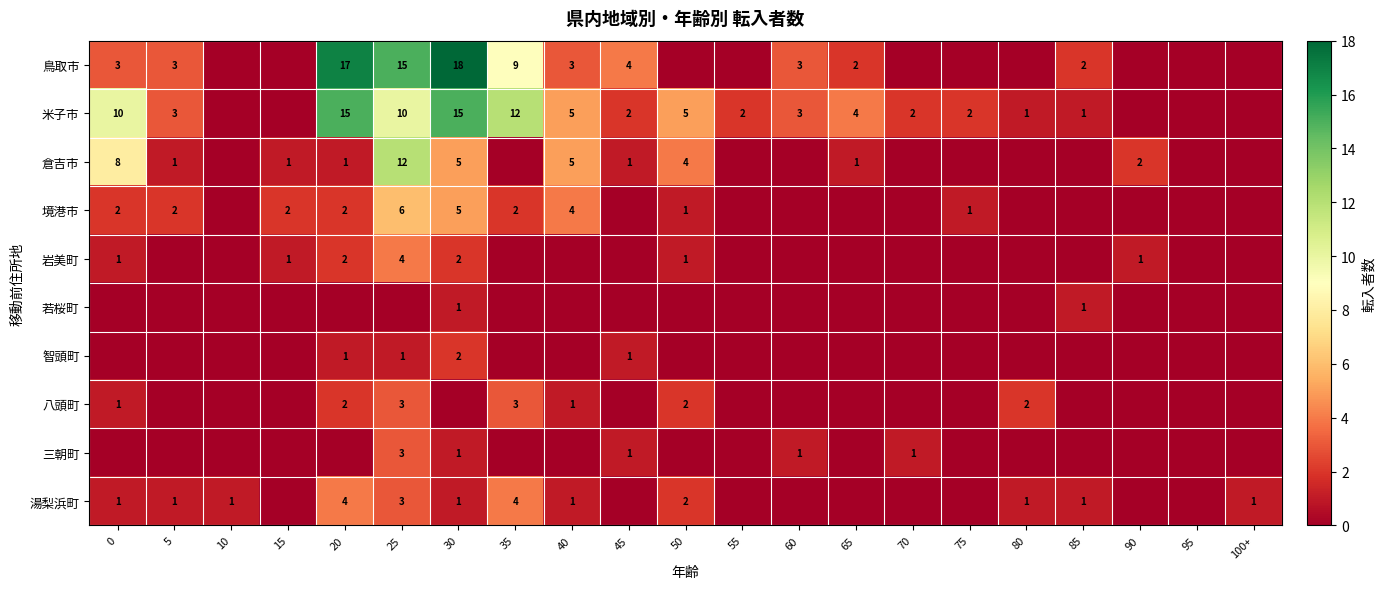

What is the total value across all series at 25?

57